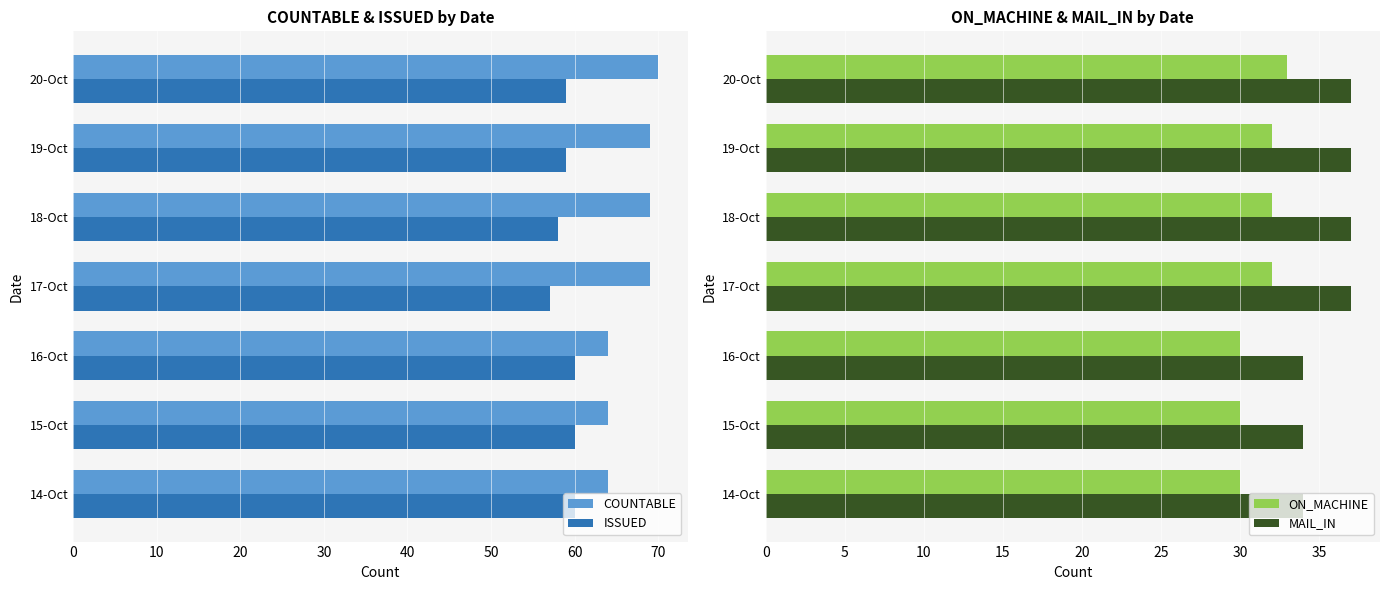

What is the maximum value for COUNTABLE?

70